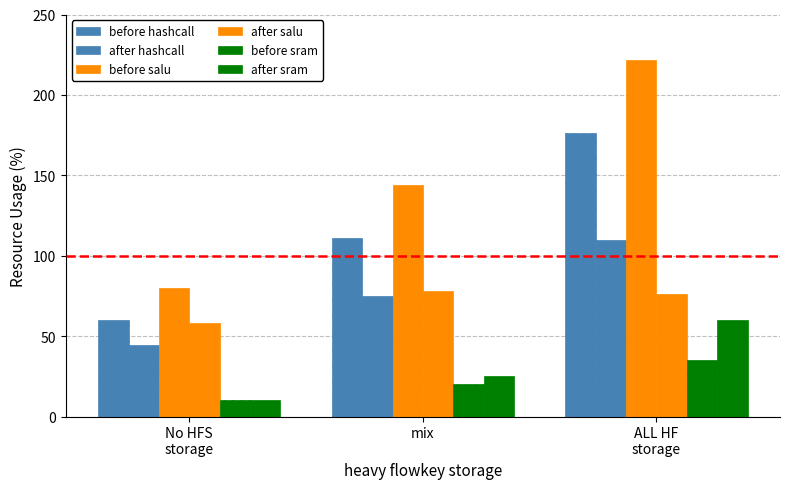

How many categories are shown in the chart?

3